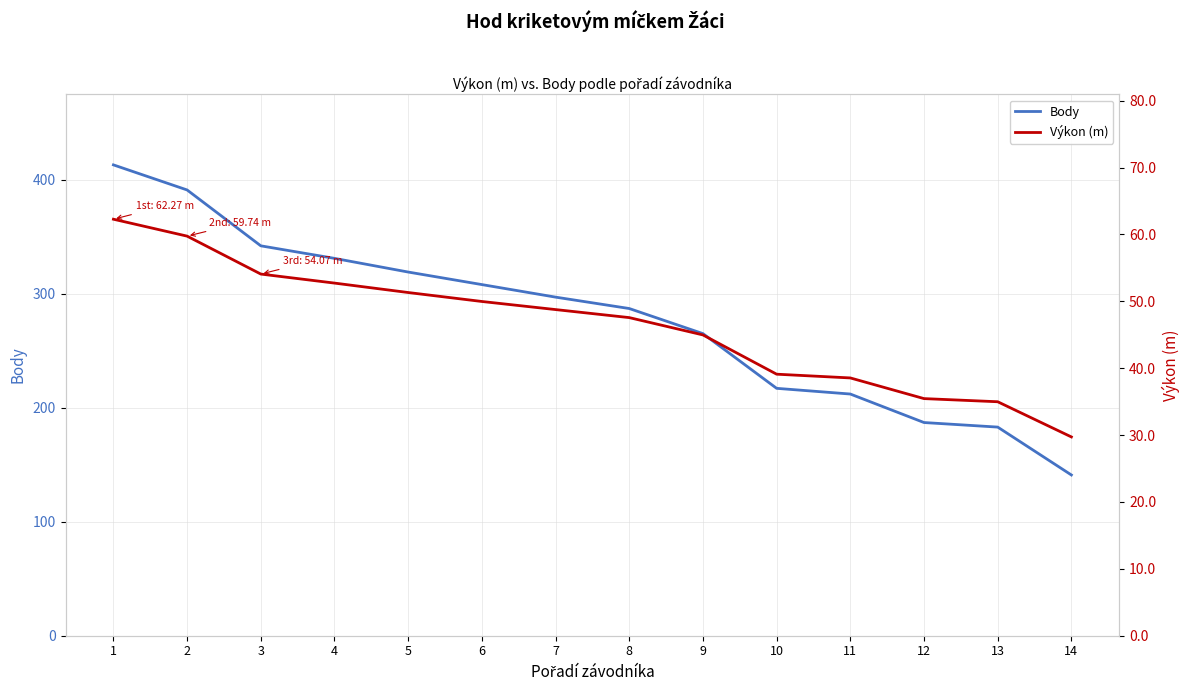

What value does the Body series have at 5?

319